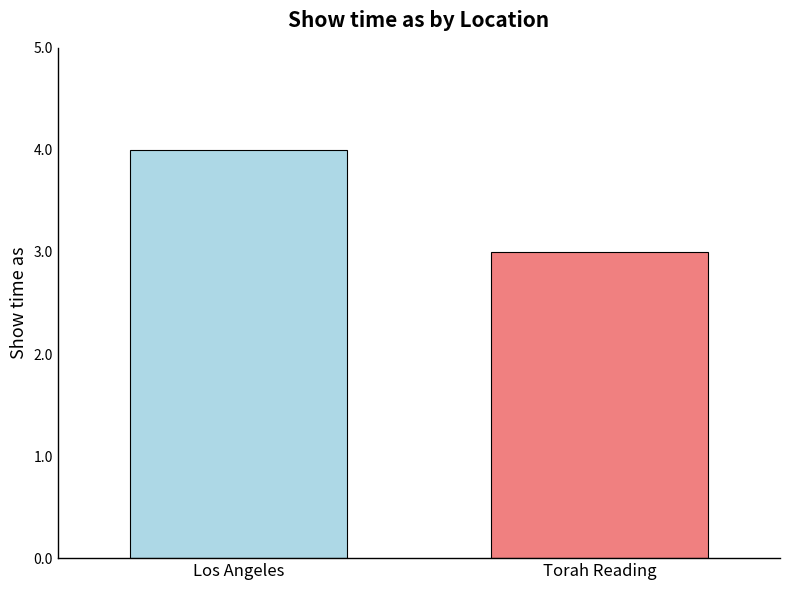

How many bars are there in total?

2